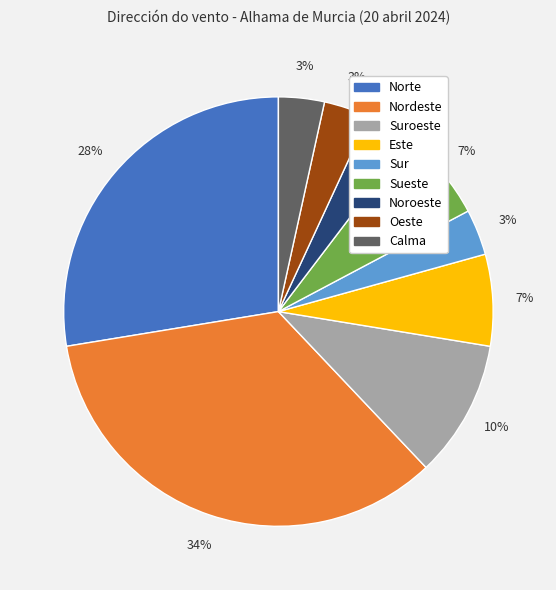

To the nearest percent, what is the average slice percentage?

11%